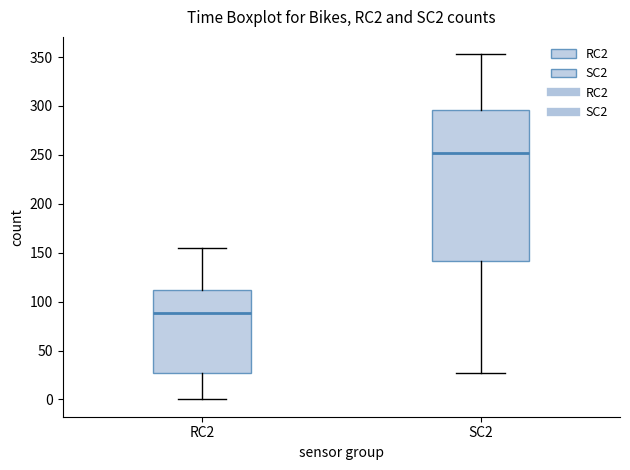

Reading left to right, read every box against the y-axis: the position of its median line, the range the box covers, and the ends of its whiskers. The values are not printed on the chart, so give them approximately, as read against the axis.

RC2: median 90, box 25 to 110, whiskers 0 to 155
SC2: median 250, box 140 to 295, whiskers 25 to 355